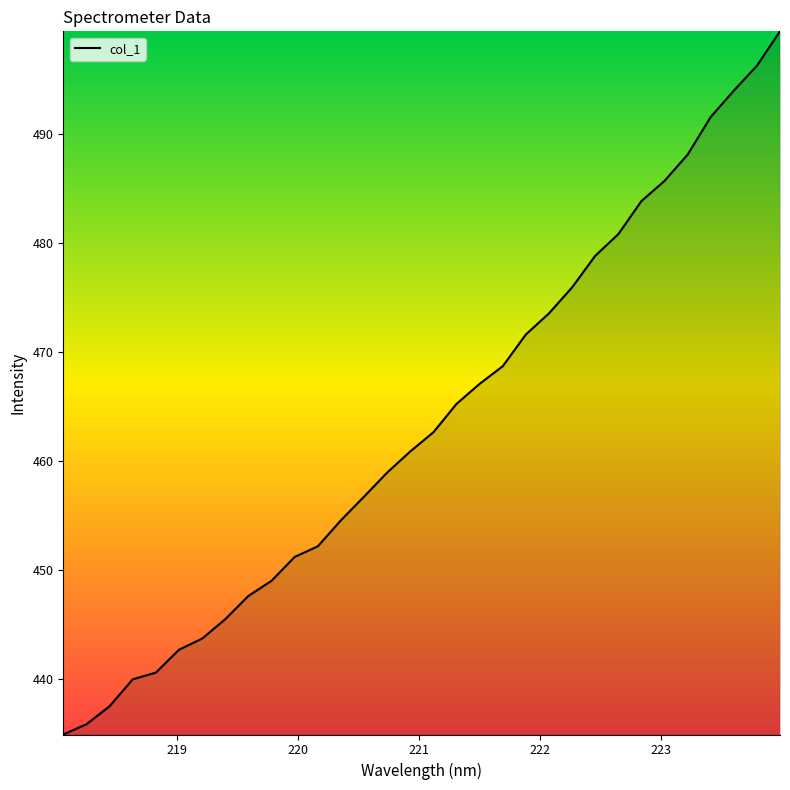

True or false: there are more than 0 points higher than both neighbors.

False